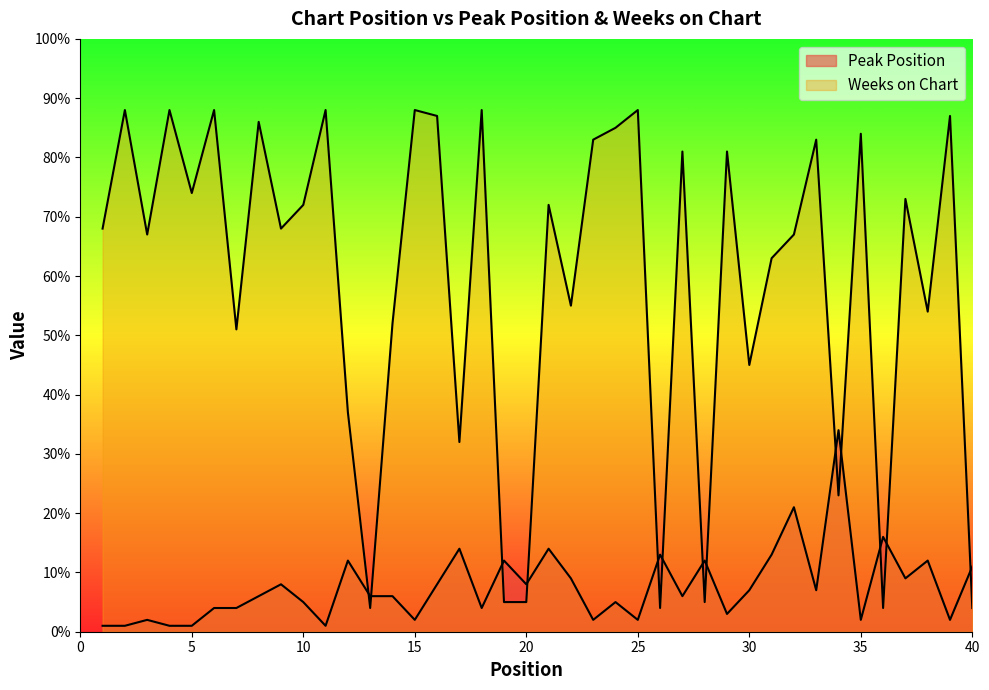

Where is the first local maximum for Weeks on Chart?

2